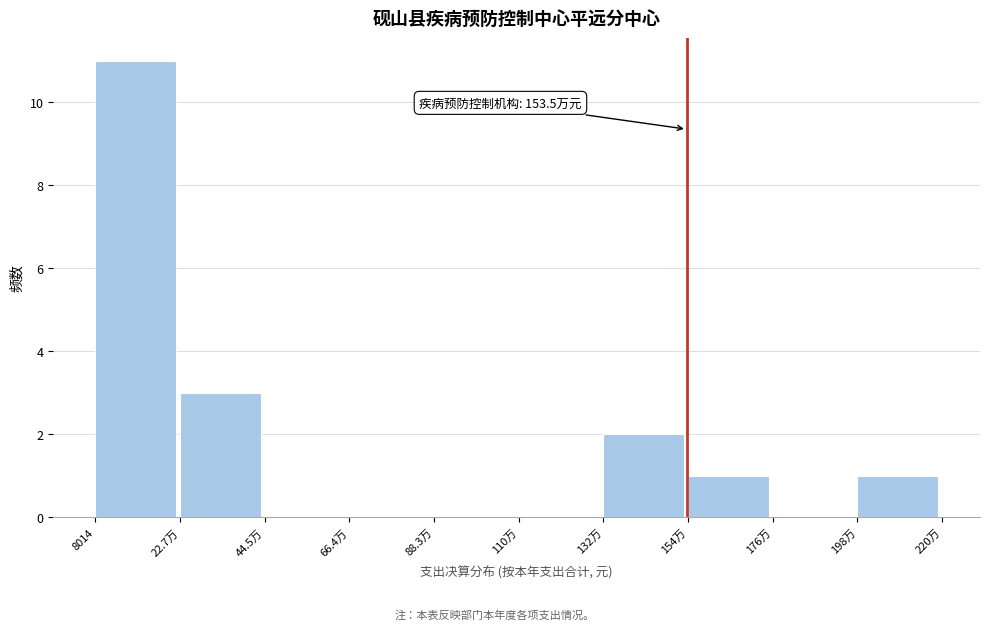

Reading left to right, extract all data points from this chart.

8014=11	22.7万=3	44.5万=0	66.4万=0	88.3万=0	110万=0	132万=2	154万=1	176万=0	198万=1